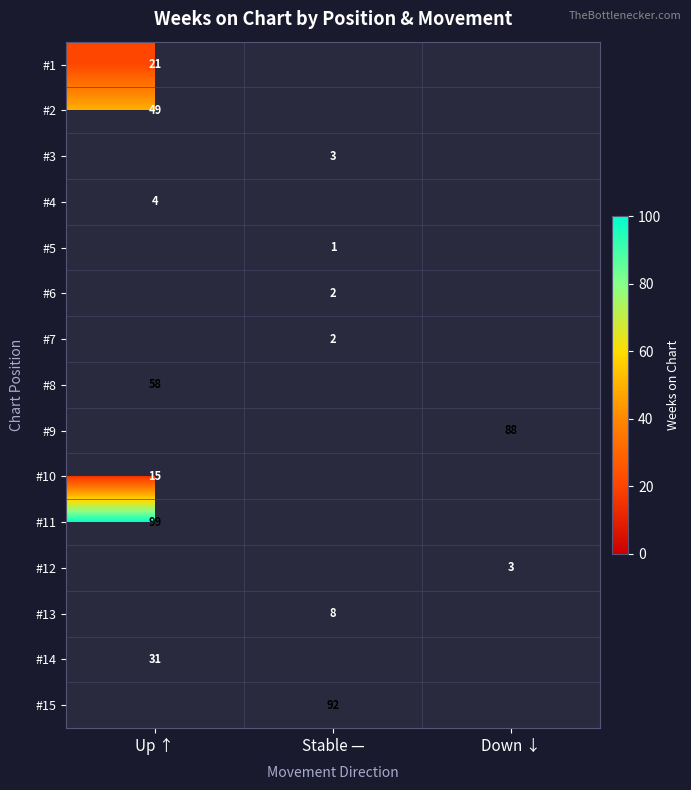

Is it true that #3 equals 5 at Stable —?

False